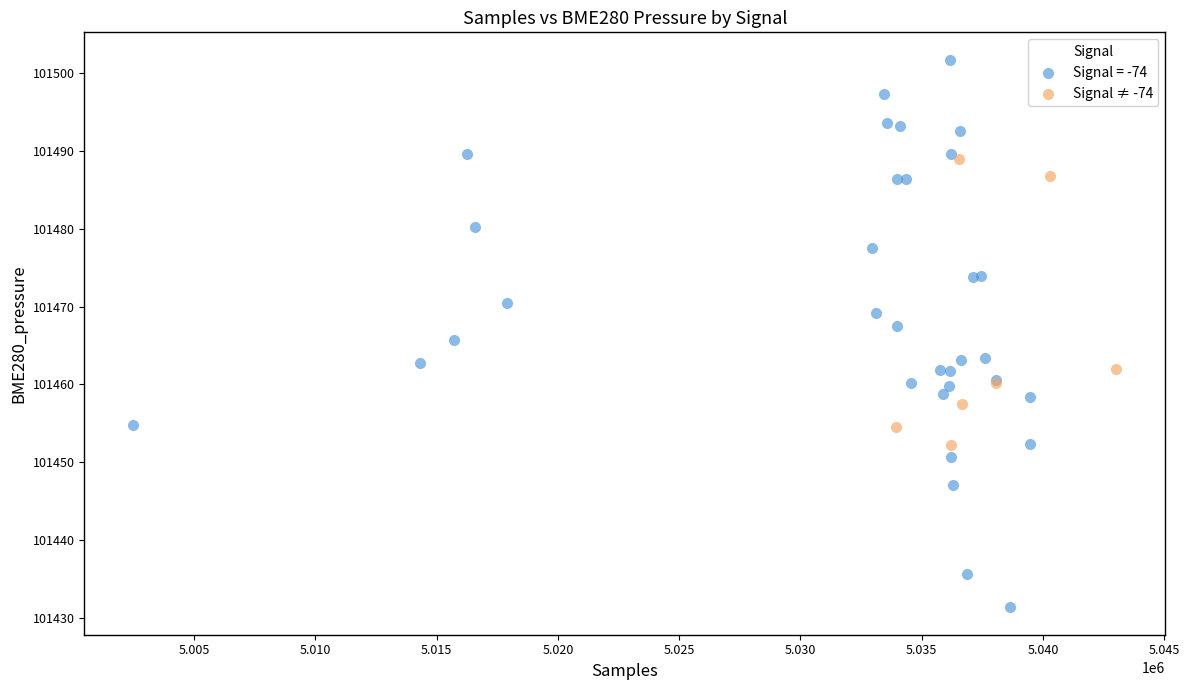

Which series has the largest Y range (max minus min)?

Signal = -74